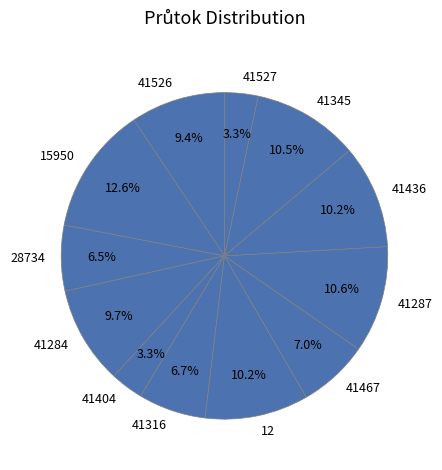

Between 28734 and 15950, which is larger?

15950